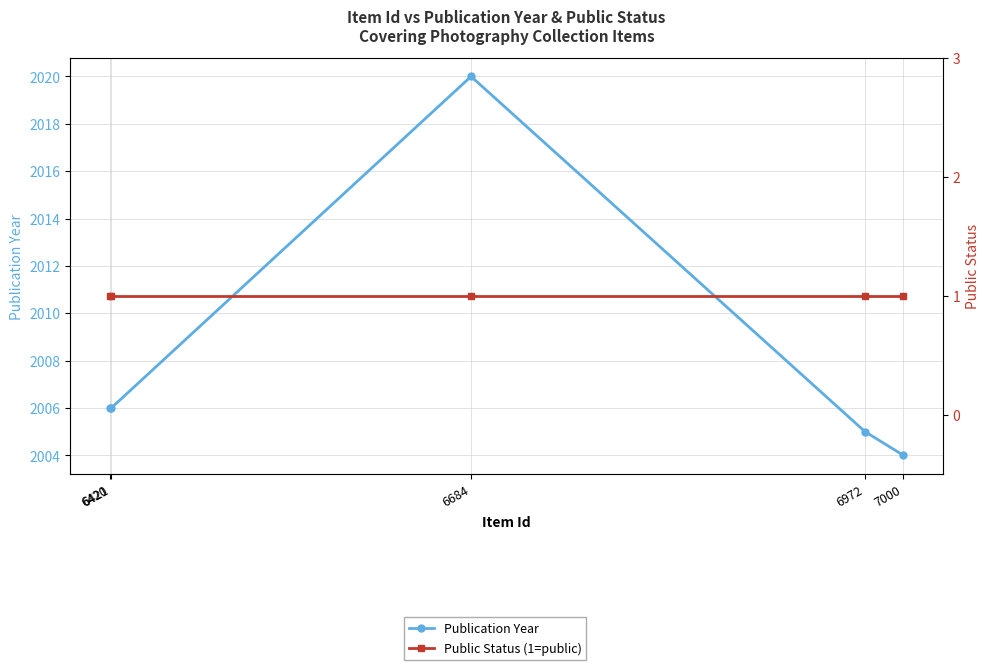

At 7000, list the series in order from smallest to largest.

Public Status (1=public), Publication Year